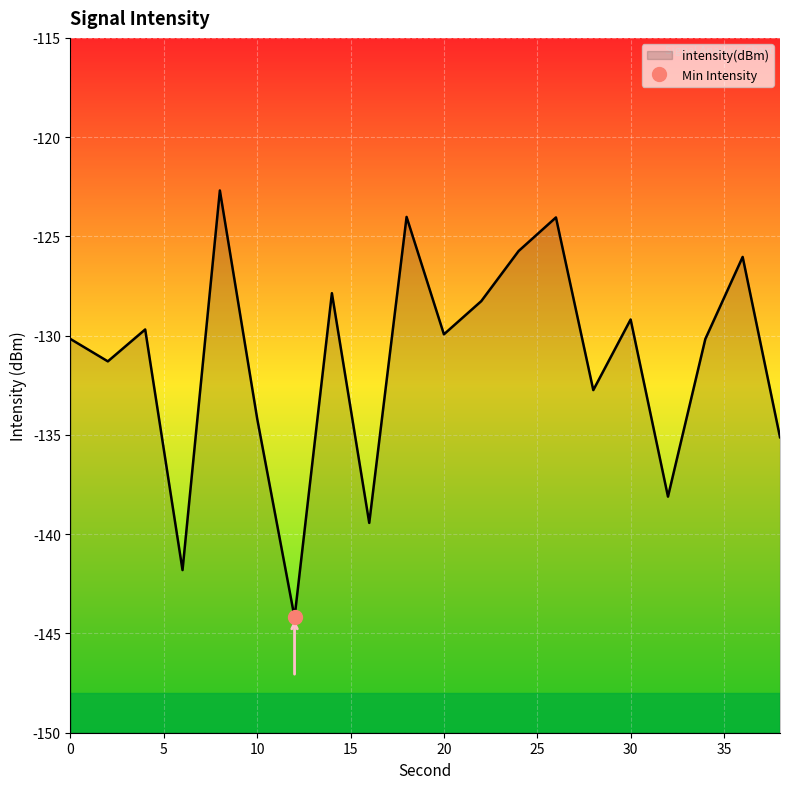

How many data points does each series have?

20